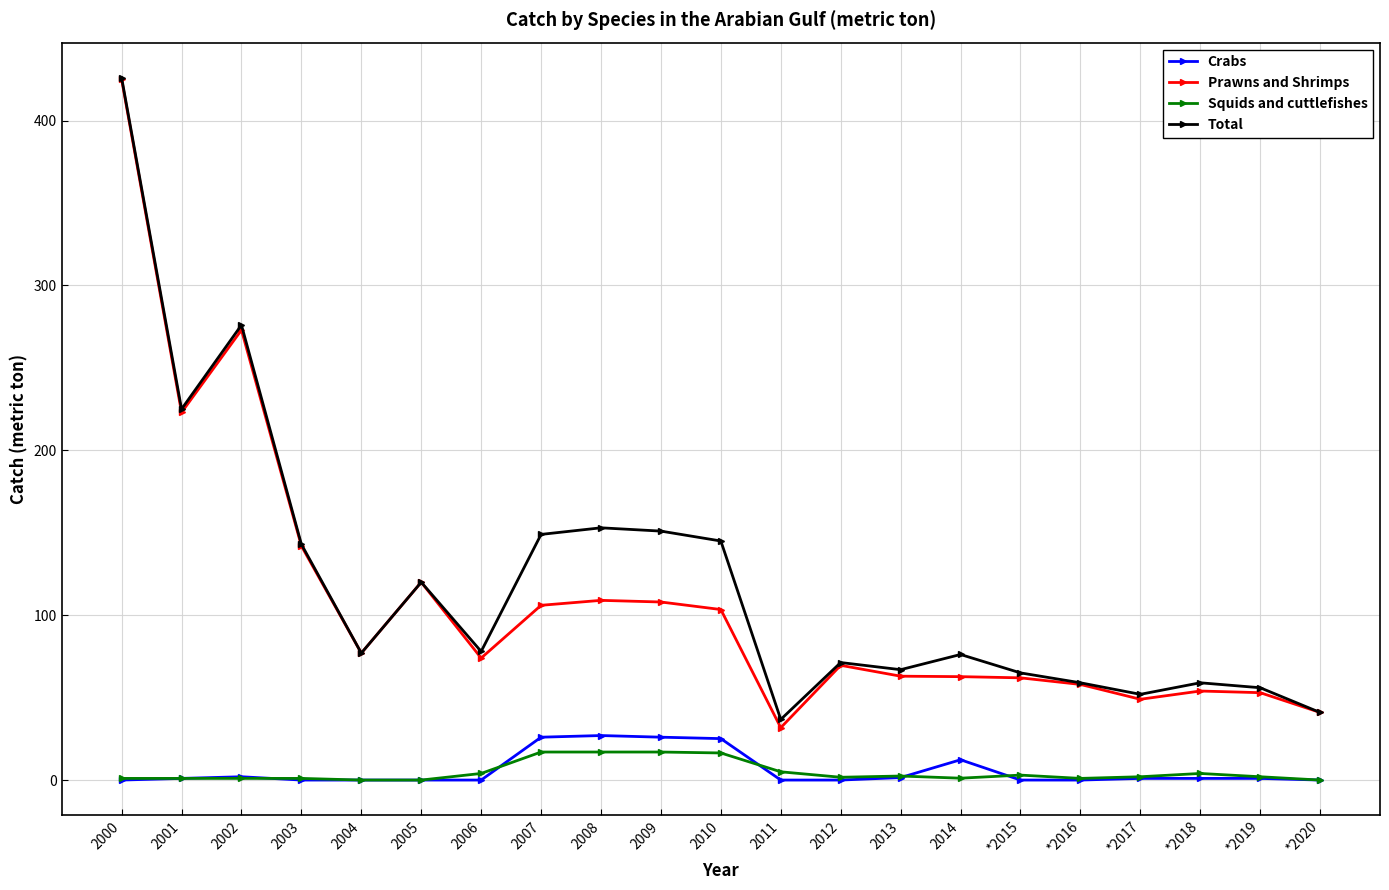

At how many categories does at least one series exceed 204?

3